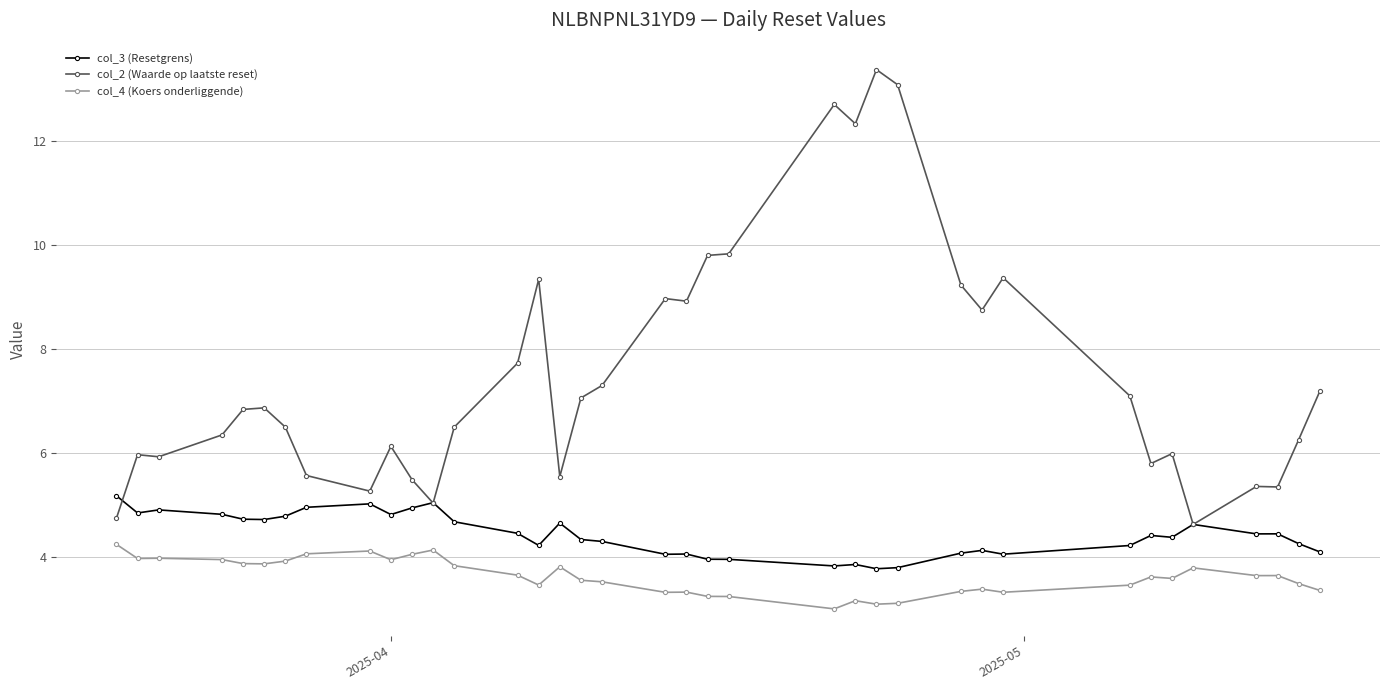

True or false: col_4 (Koers onderliggende) and col_3 (Resetgrens) cross at least once.

False